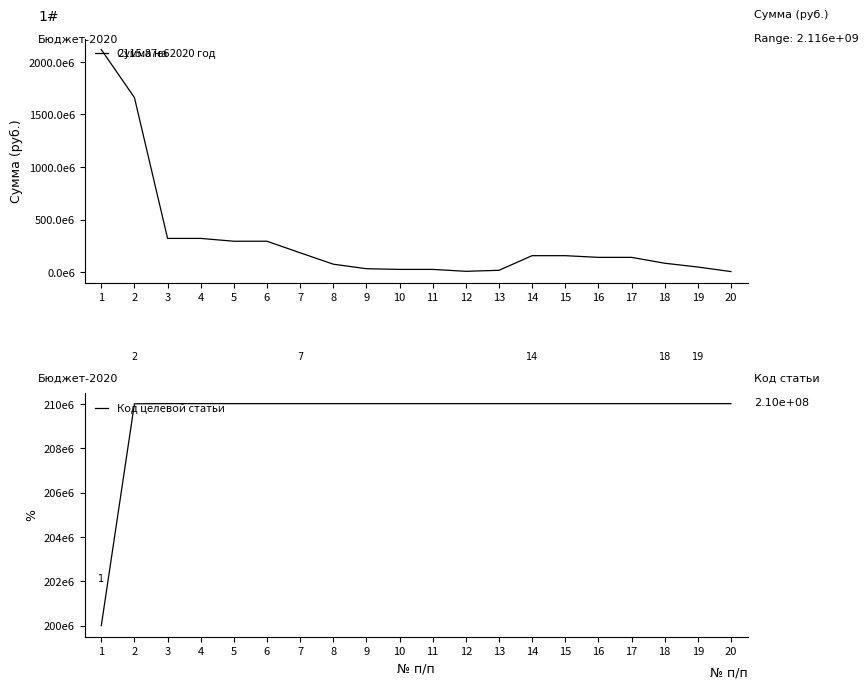

The value of Код целевой статьи at 5 is 210007220.0. True or false?

True